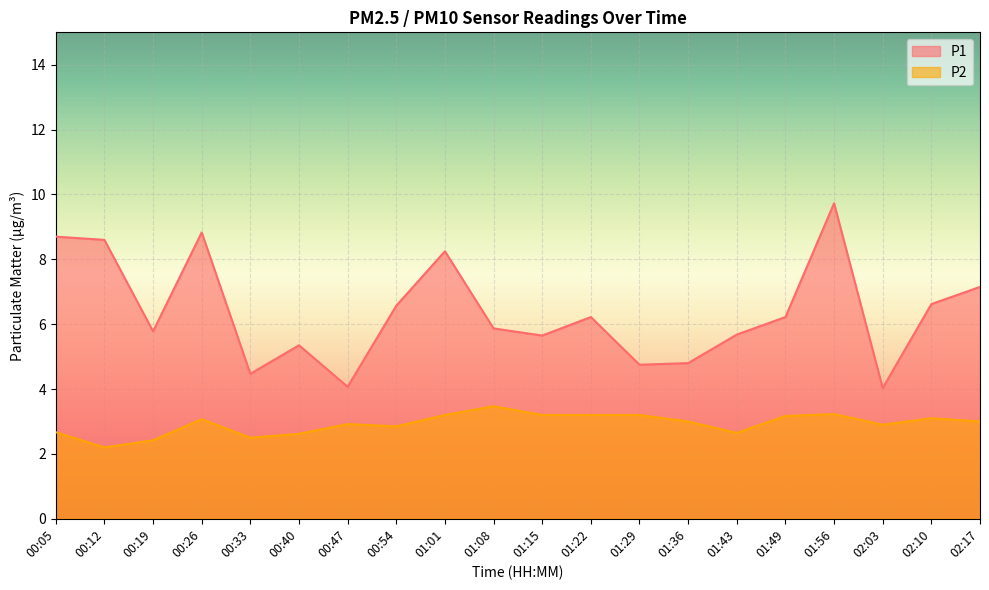

Reading right to left, transcribe all the data shown in this chart.

P1: 02:17=7.2	02:10=6.6	02:03=4.0	01:56=9.7	01:49=6.2	01:43=5.7	01:36=4.8	01:29=4.8	01:22=6.2	01:15=5.7	01:08=5.9	01:01=8.2	00:54=6.6	00:47=4.1	00:40=5.3	00:33=4.5	00:26=8.8	00:19=5.8	00:12=8.6	00:05=8.7
P2: 02:17=3.0	02:10=3.1	02:03=2.9	01:56=3.2	01:49=3.2	01:43=2.6	01:36=3.0	01:29=3.2	01:22=3.2	01:15=3.2	01:08=3.5	01:01=3.2	00:54=2.9	00:47=2.9	00:40=2.6	00:33=2.5	00:26=3.1	00:19=2.4	00:12=2.2	00:05=2.7